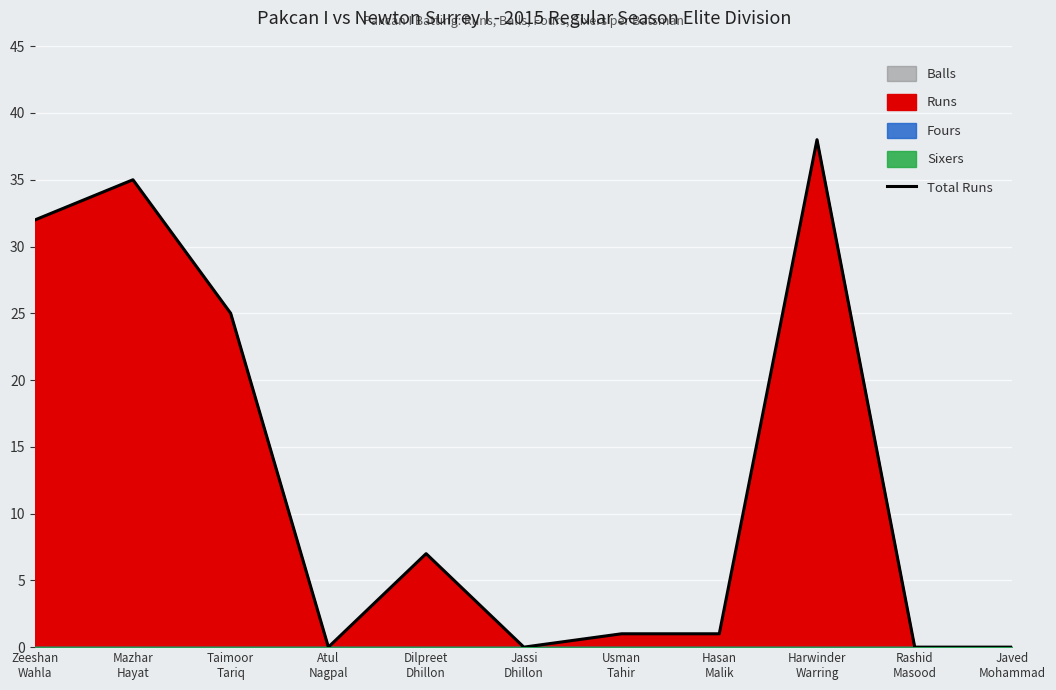

Reading right to left, transcribe all the data shown in this chart.

Javed
Mohammad=0	Rashid
Masood=0	Harwinder
Warring=38	Hasan
Malik=1	Usman
Tahir=1	Jassi
Dhillon=0	Dilpreet
Dhillon=7	Atul
Nagpal=0	Taimoor
Tariq=25	Mazhar
Hayat=35	Zeeshan
Wahla=32